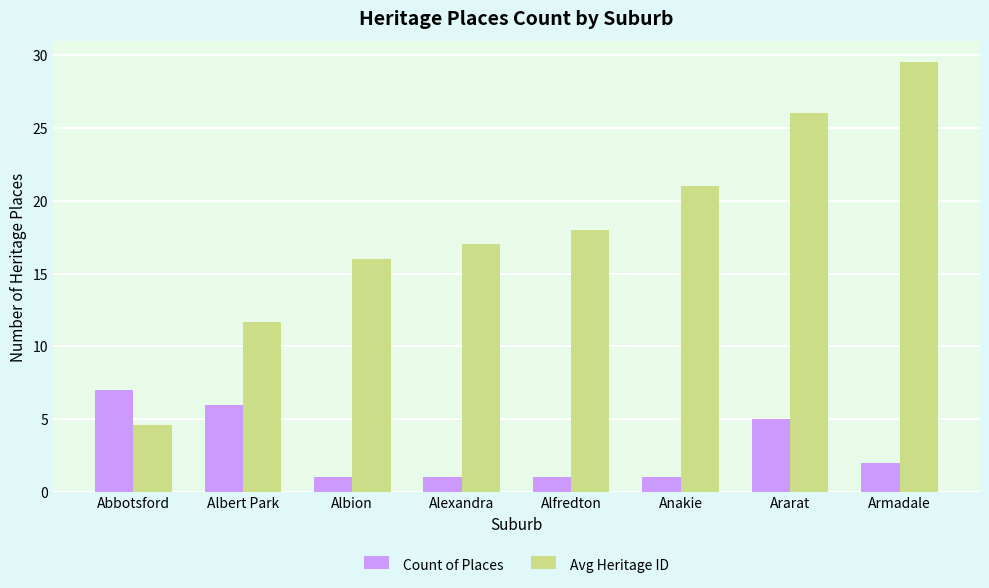

What is the difference between the Avg Heritage ID values at Abbotsford and Alexandra?

12.4